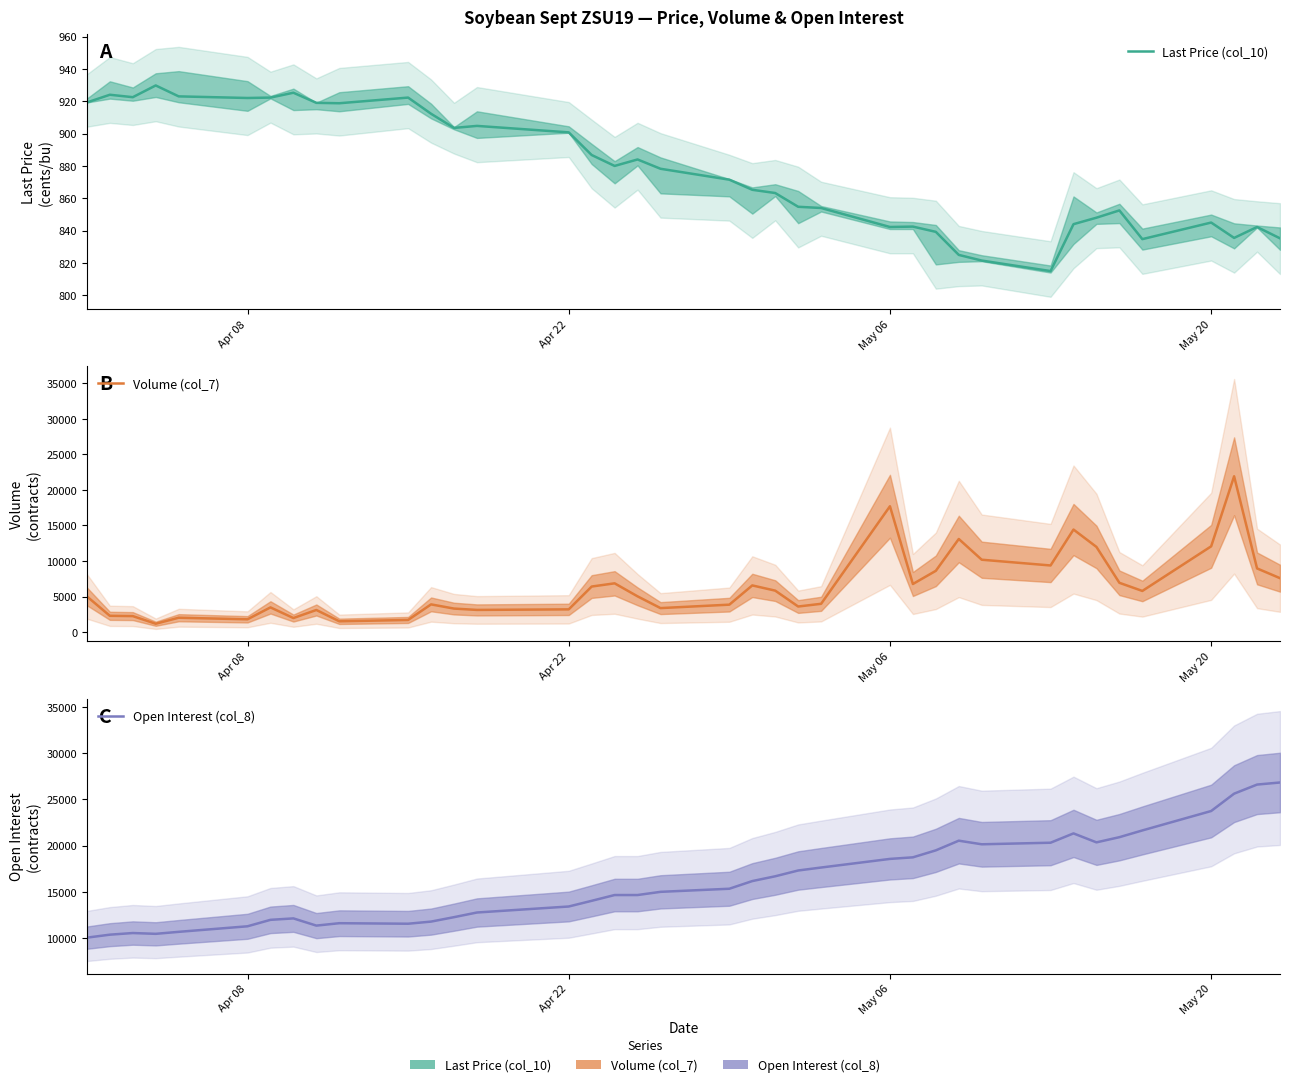

What is the label of the 4th point from the left?

May 20